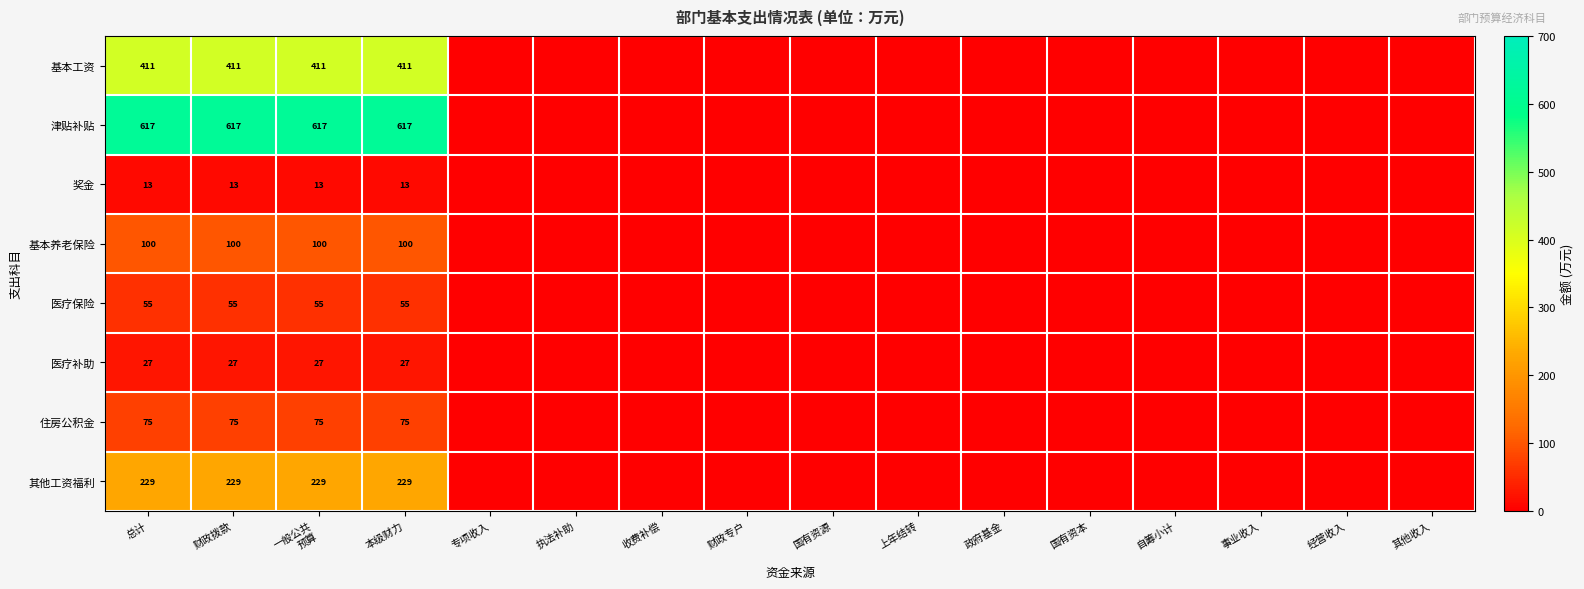

How many values in the 医疗补助 series exceed 0?

4